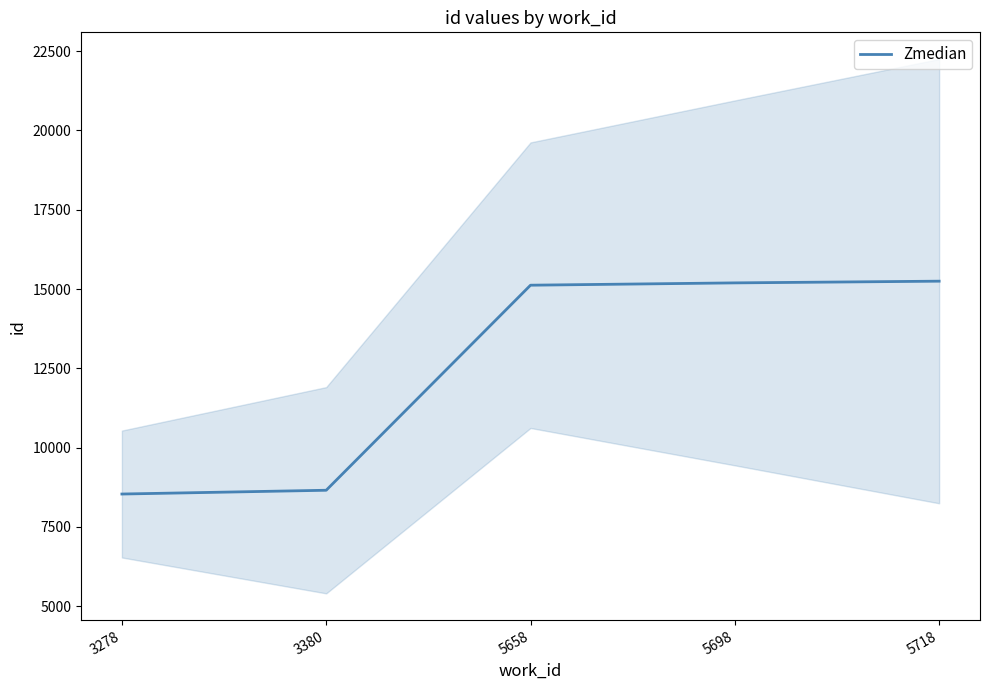

True or false: the data has more than 2 interior local peaks.

False